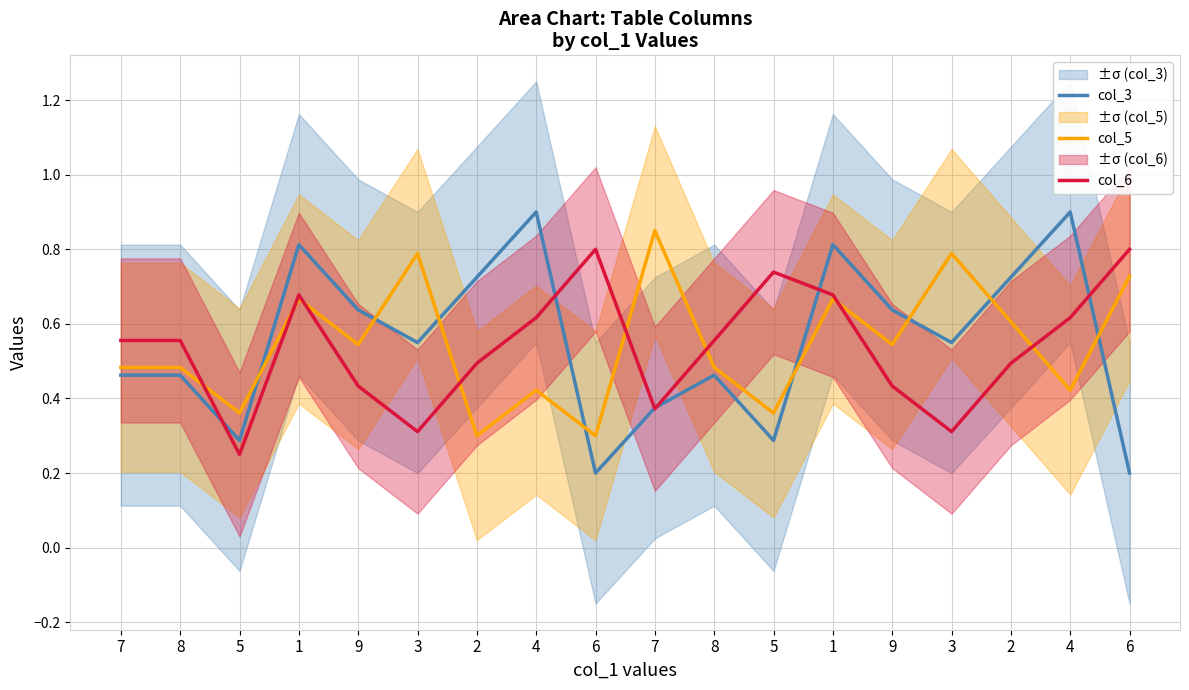

The value of col_3 at 9 is 0.3. True or false?

False